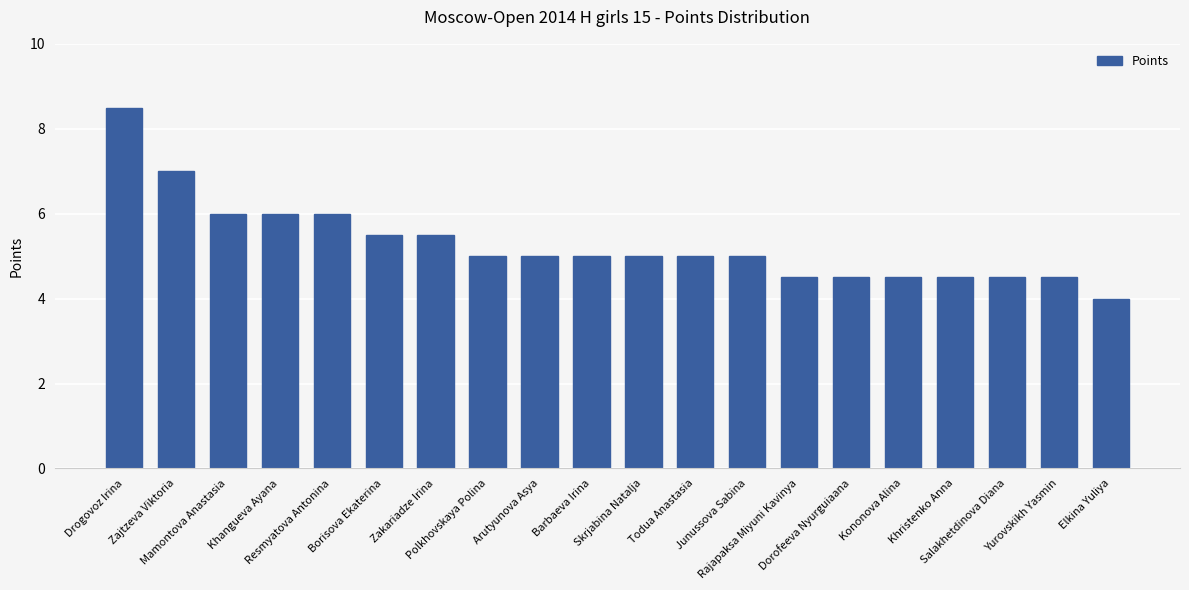

What is the label of the 16th bar from the right?

Resmyatova Antonina